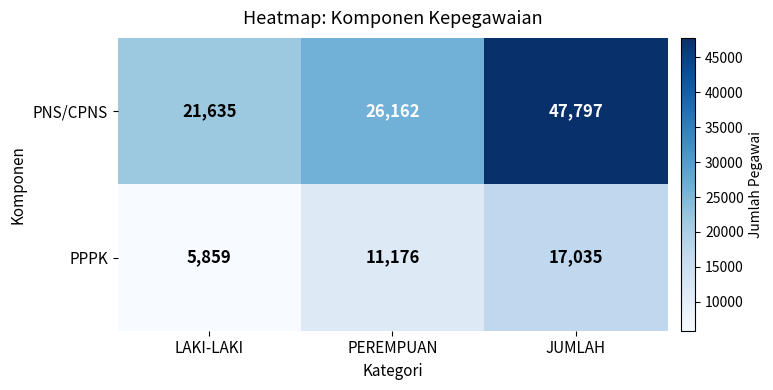

Which series has the largest range (max minus min)?

PNS/CPNS